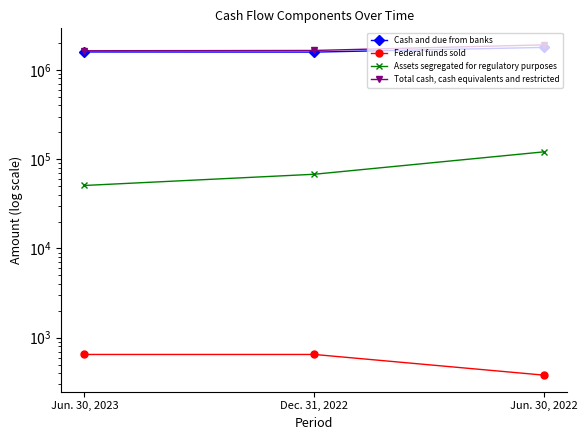

Rank the series by their maximum value, from lowest to highest.

Federal funds sold, Assets segregated for regulatory purposes, Cash and due from banks, Total cash, cash equivalents and restricted